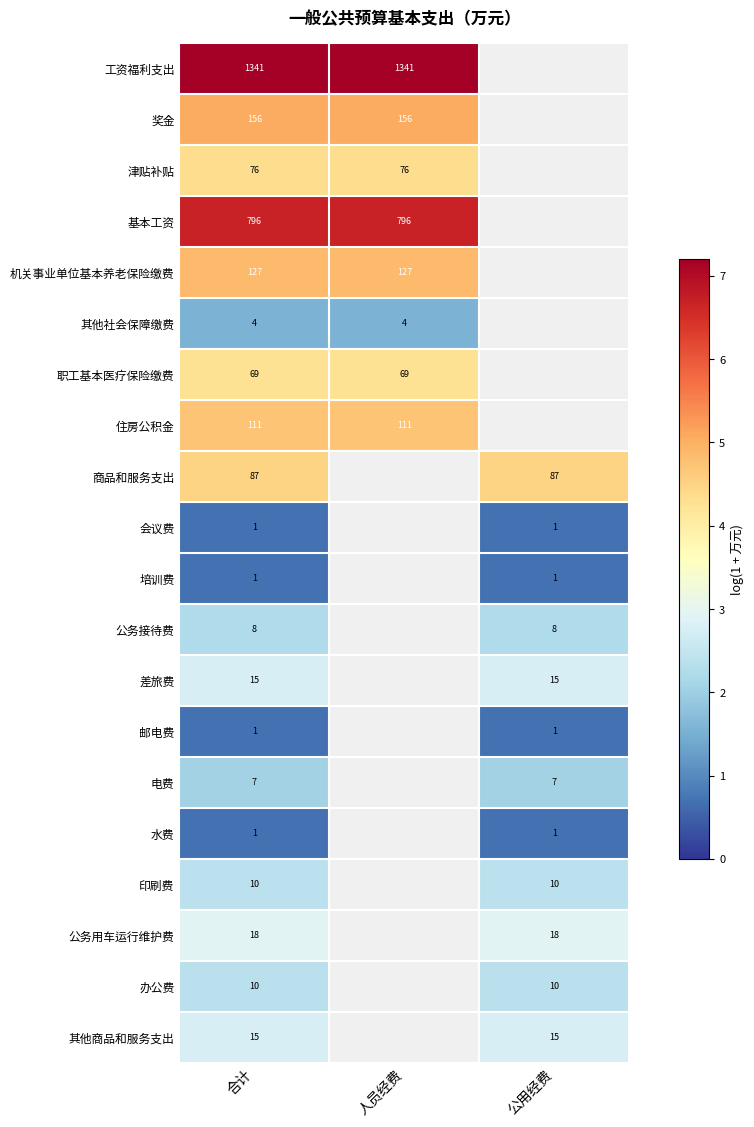

Which series has the largest range (max minus min)?

工资福利支出